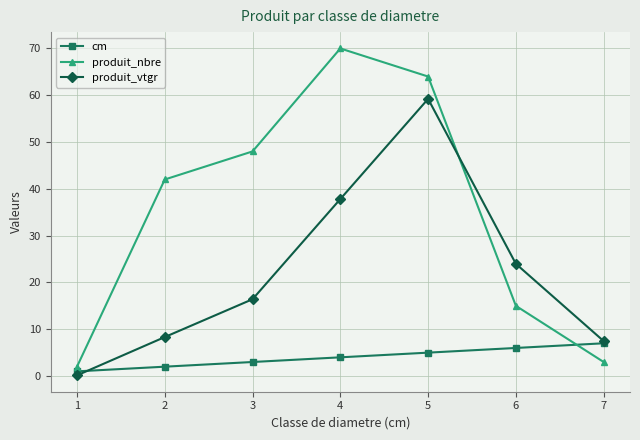

After their last crossing, which series has the higher values: cm or produit_nbre?

cm